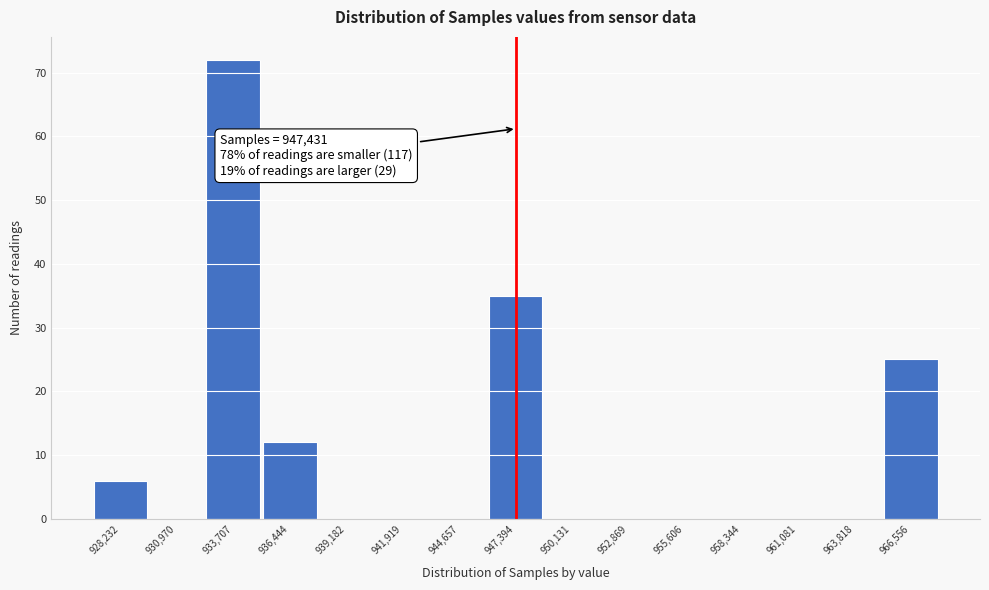

Over which range of the x-axis is the bar tallest?

932500 to 935000